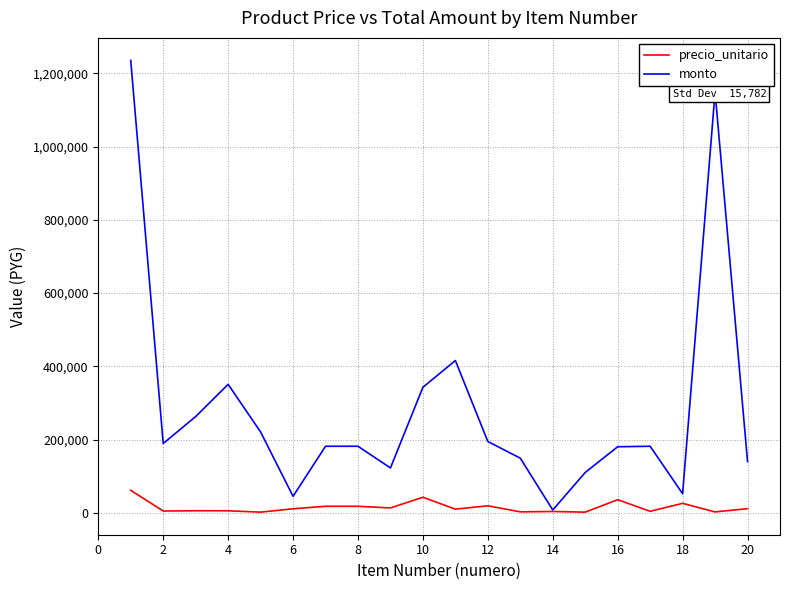

How many values in the monto series are below 182000?

8